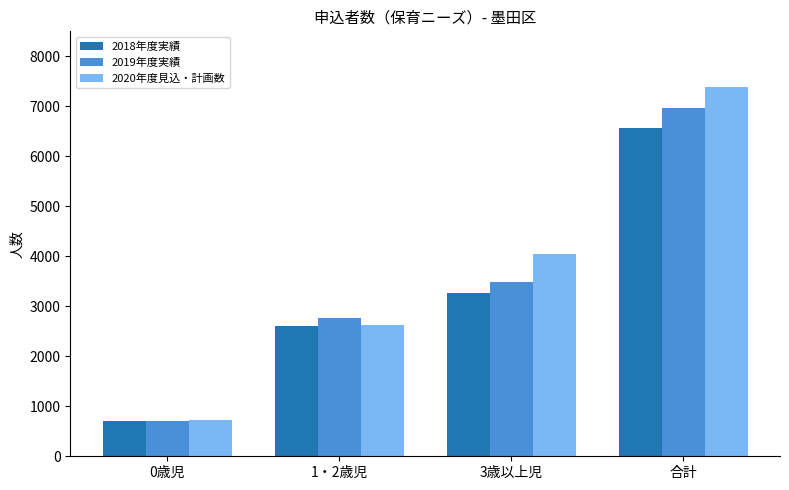

Which series has the largest total across all categories?

2020年度見込・計画数